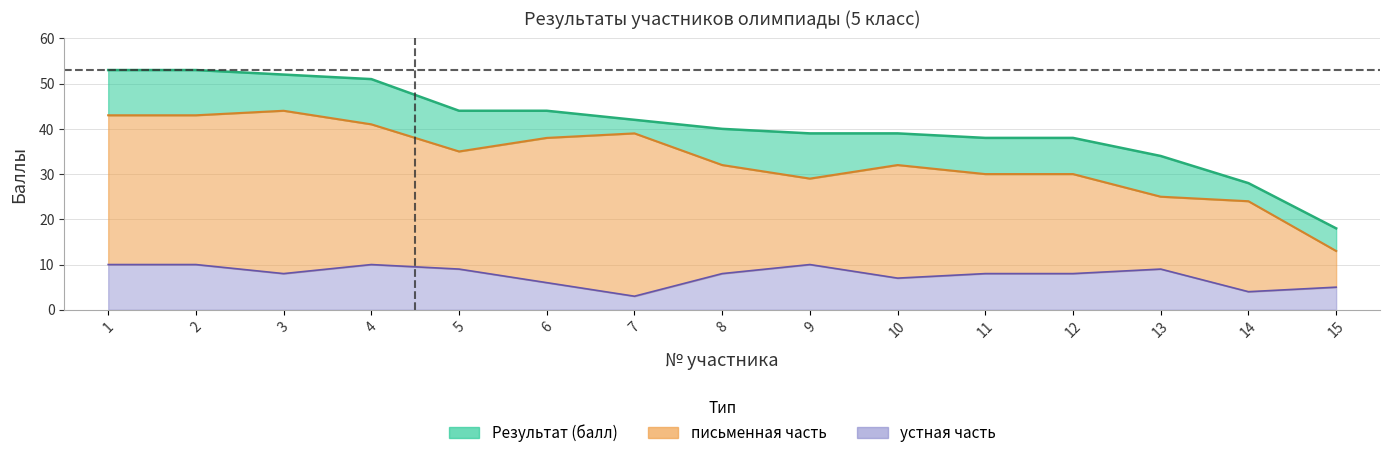

The value of устная часть at 13 is 2. True or false?

False